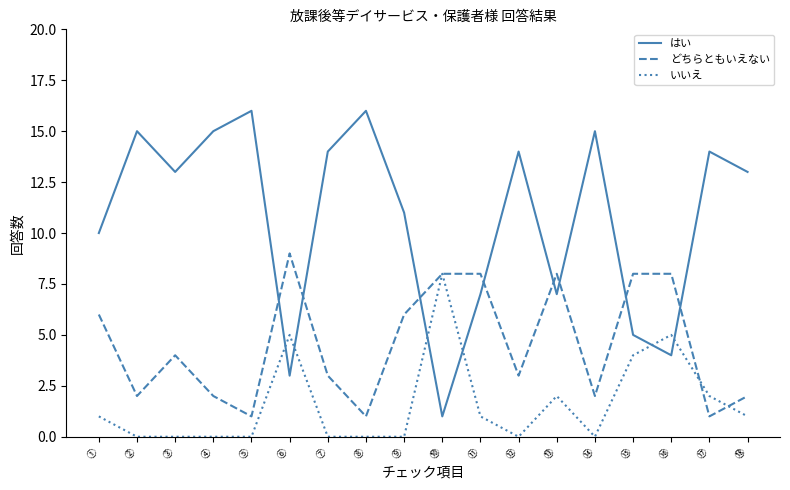

After their last crossing, which series has the higher values: どちらともいえない or はい?

はい